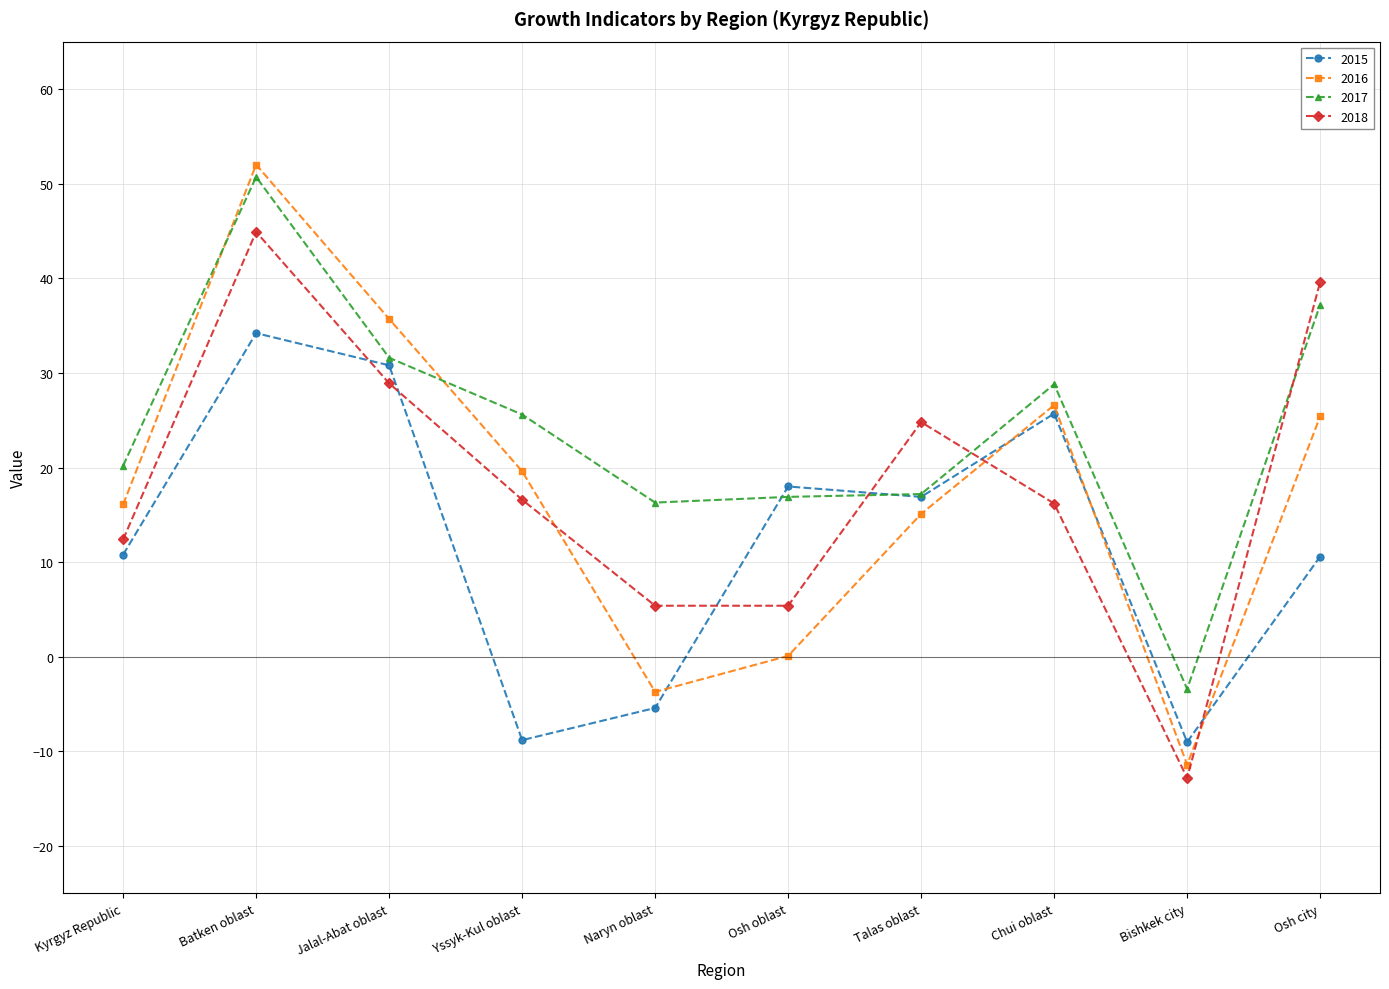

What is the label of the 2nd point from the left?

Batken oblast